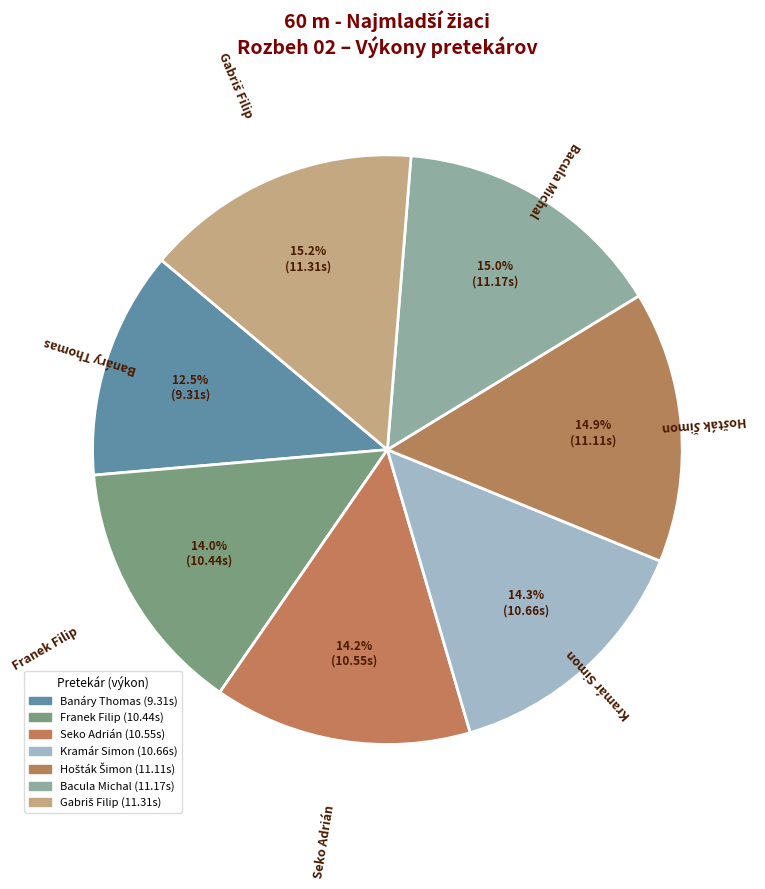

Rank the categories by value from lowest to highest.

Banáry Thomas, Franek Filip, Seko Adrián, Kramár Simon, Hošták Šimon, Bacula Michal, Gabriš Filip